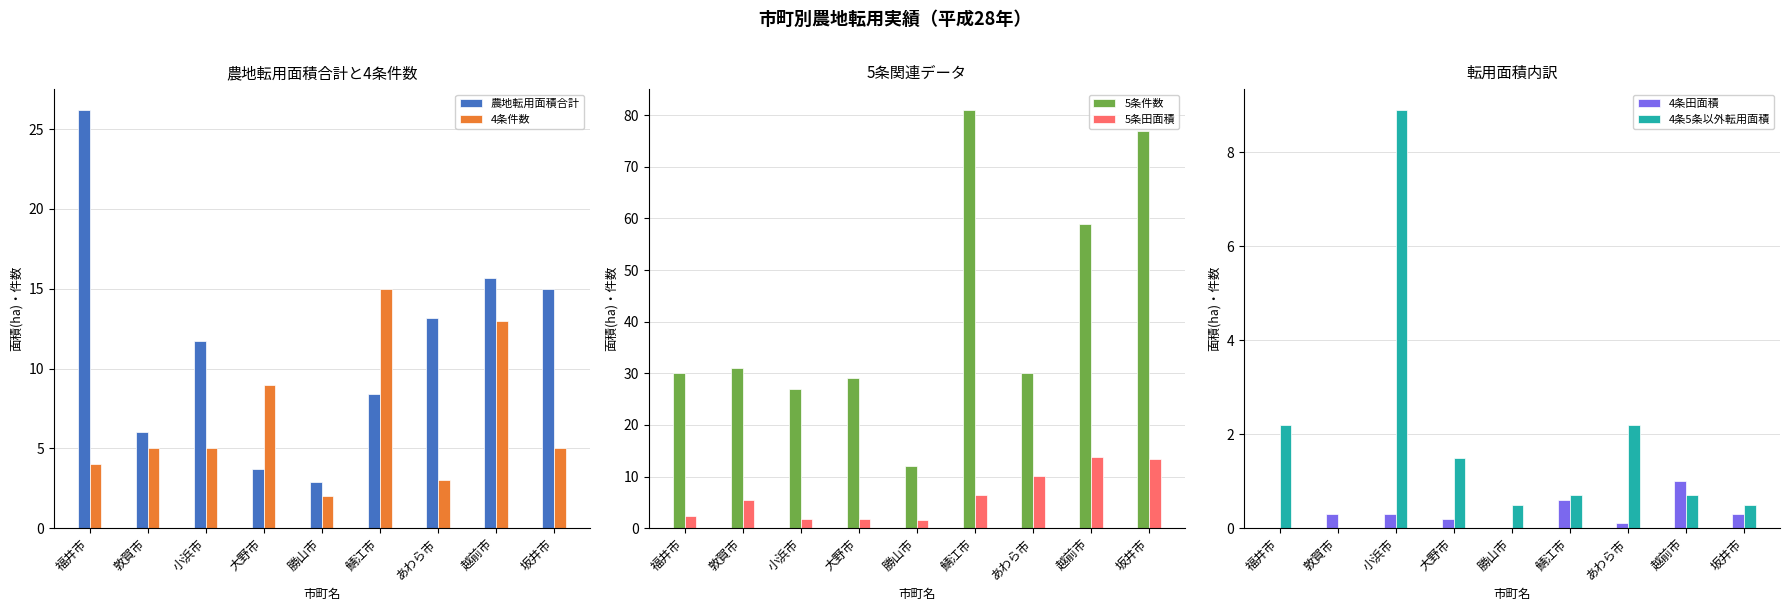

What position from the left is あわら市?

7